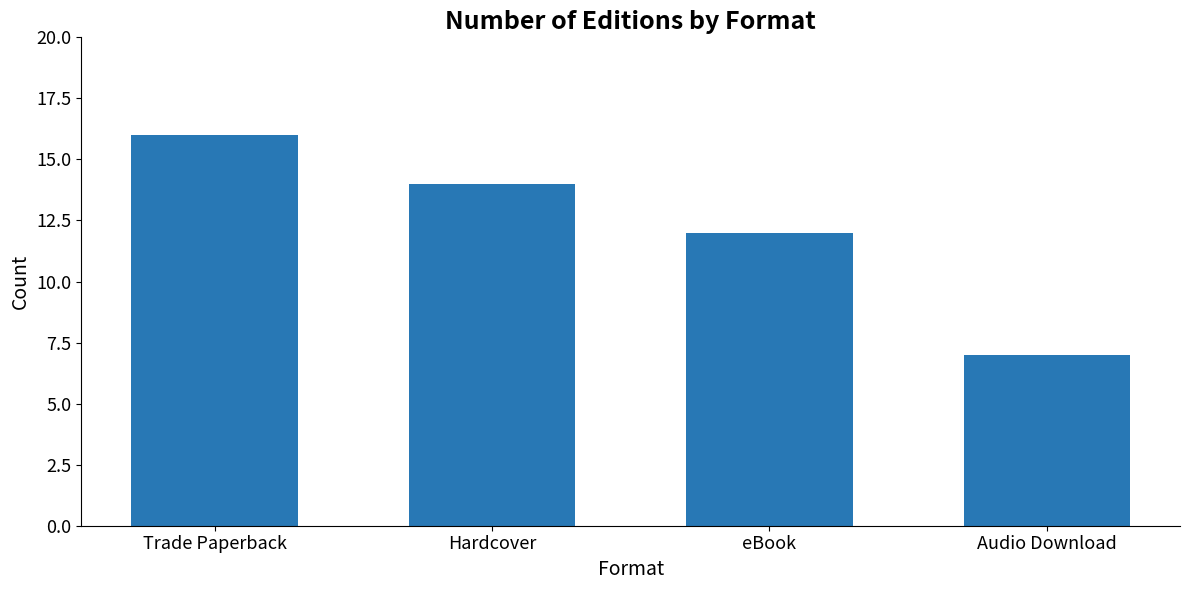

Between Trade Paperback and eBook, which is larger?

Trade Paperback